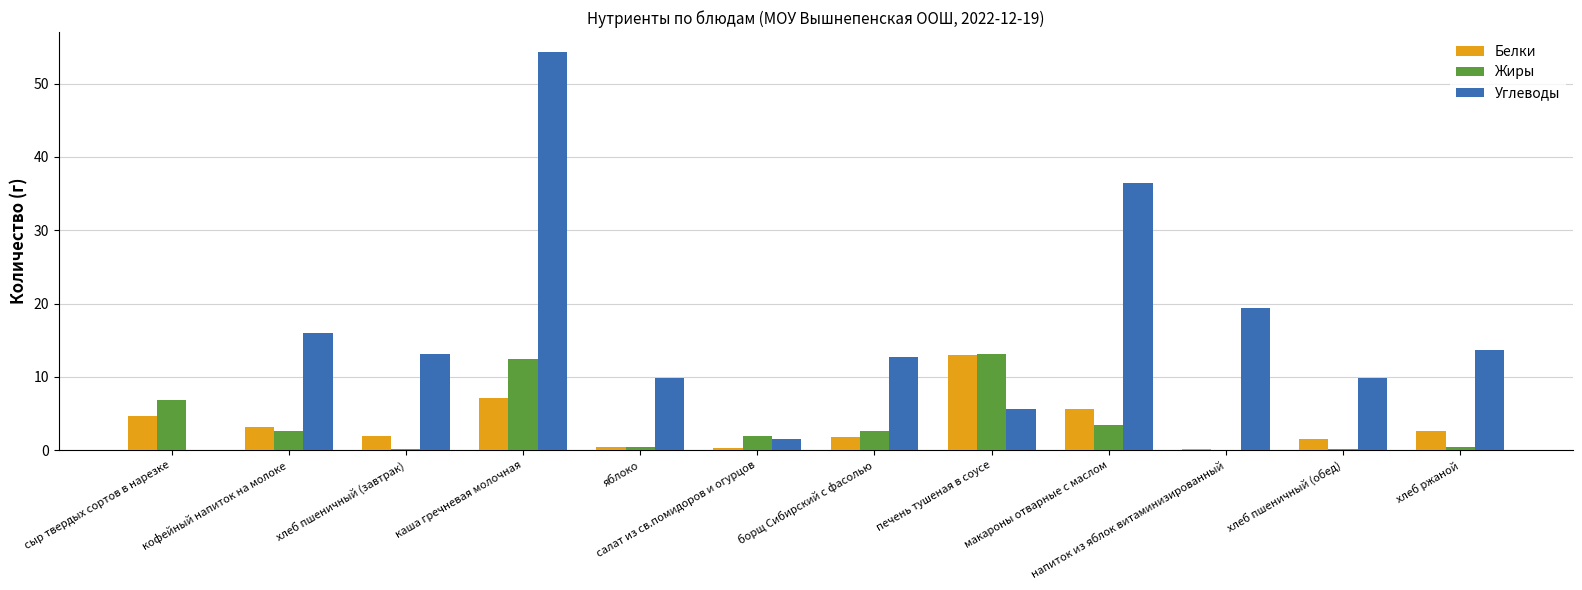

At which category is the sum across all series the highest?

каша гречневая молочная